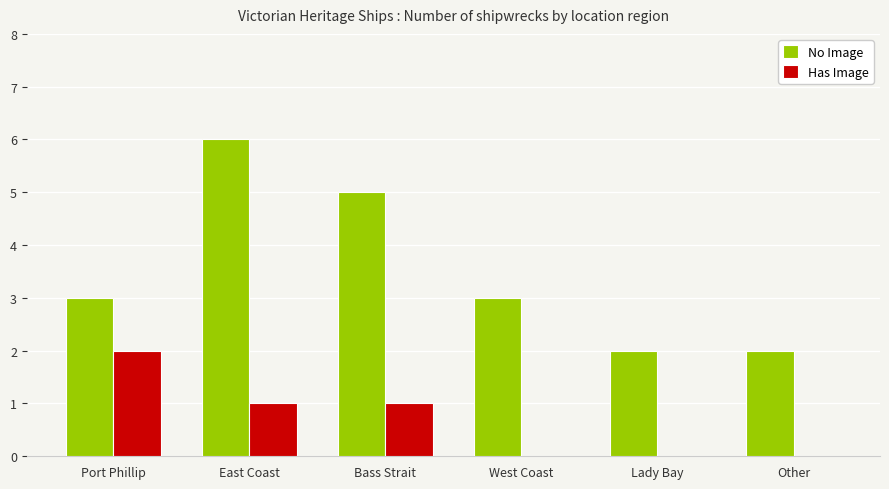

Which series has the largest total across all categories?

No Image